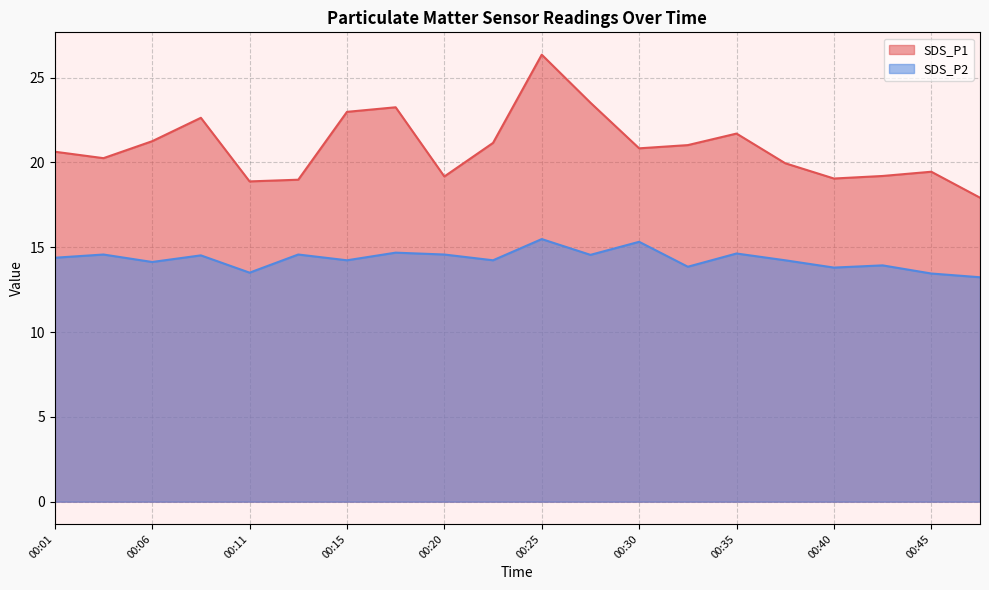

What is the smallest value displayed?

13.2